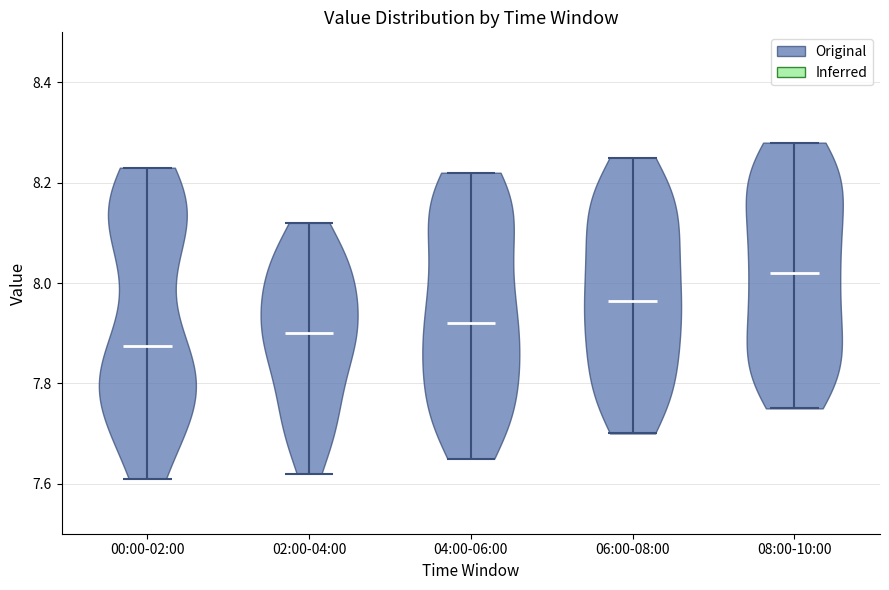

Which violin has the highest median line?

08:00-10:00